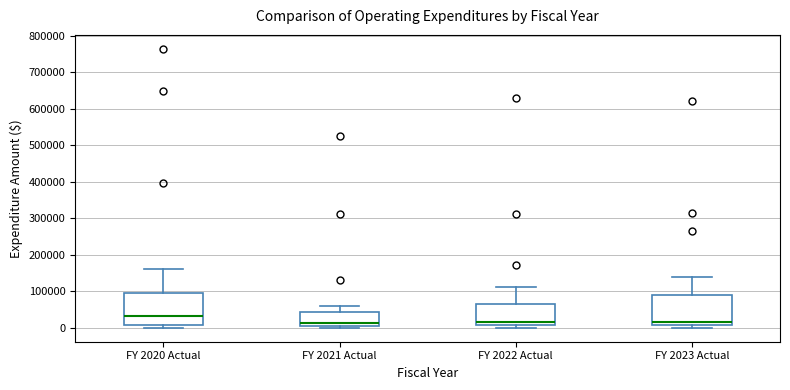

Where is the upper edge of the box for FY 2023 Actual on the y-axis? The values are not printed on the chart, so give them approximately, as read against the axis.

90000